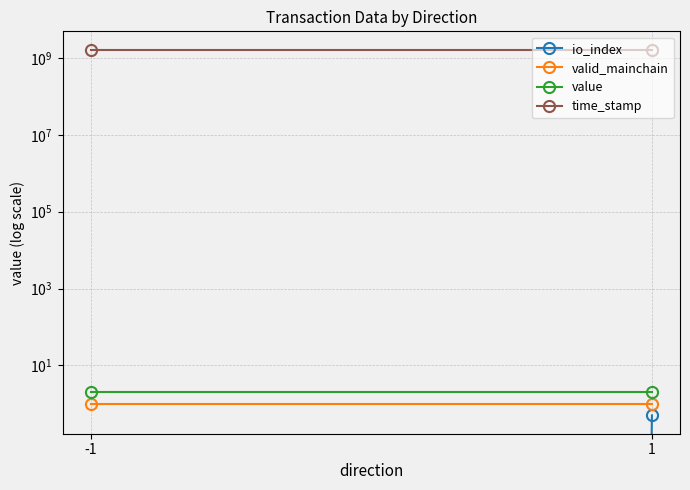

What is the highest value of the io_index series?

0.5